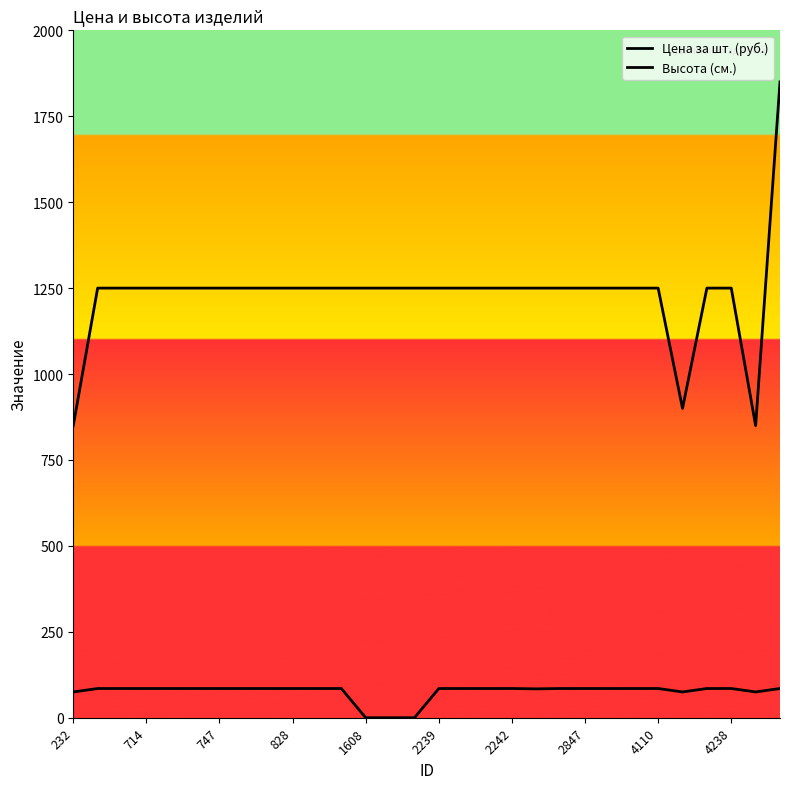

What is the difference between the maximum and second lowest values in the Цена за шт. (руб.) series?

1000